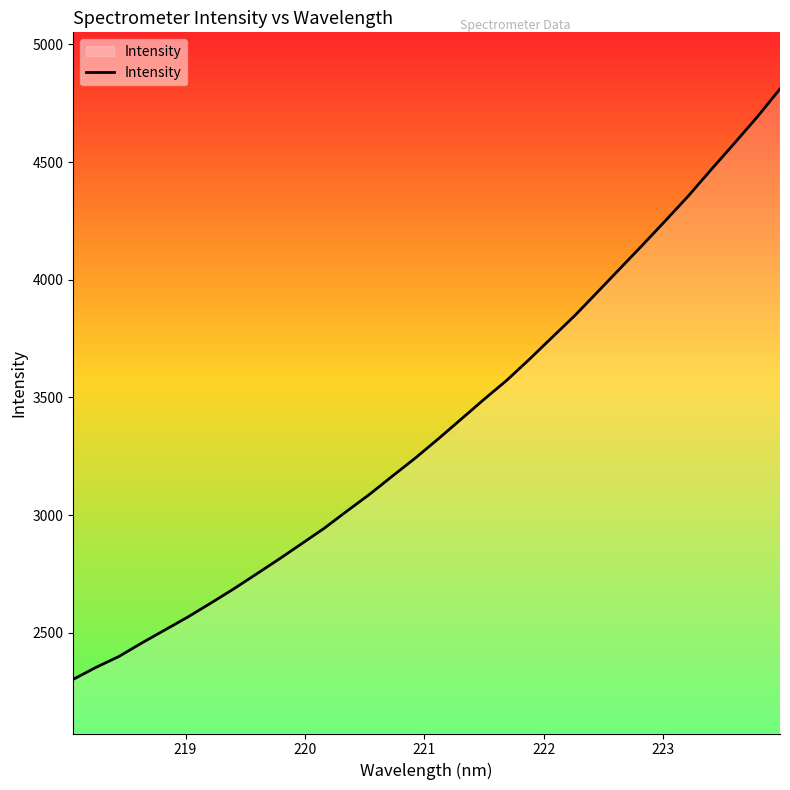

What is the greatest value displayed?

4810.9